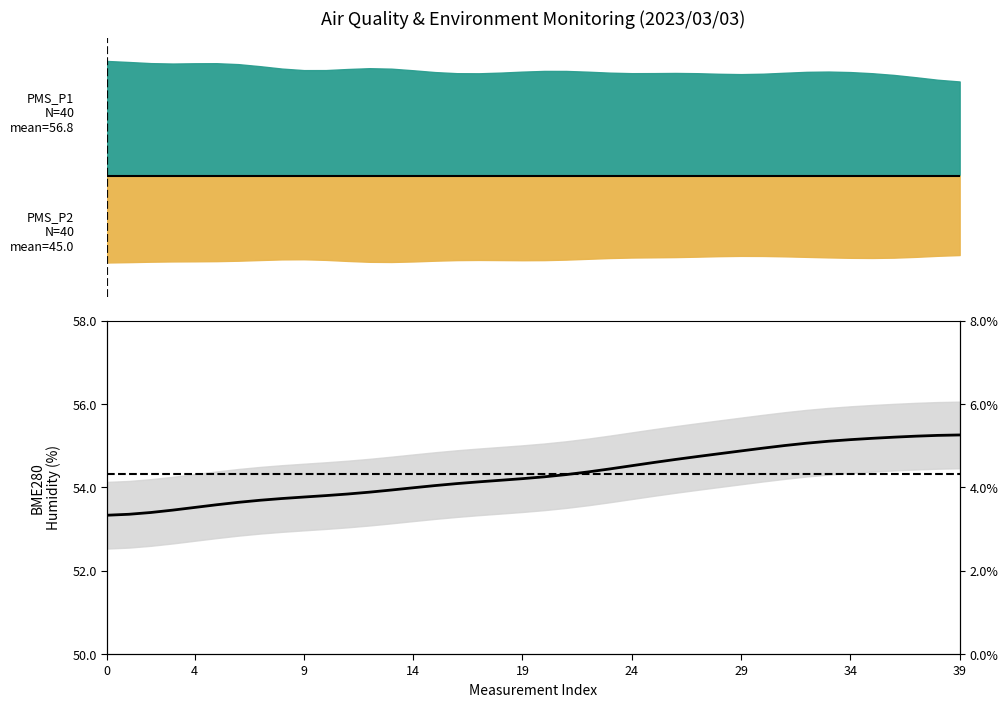

Does the chart have visible grid lines?

No